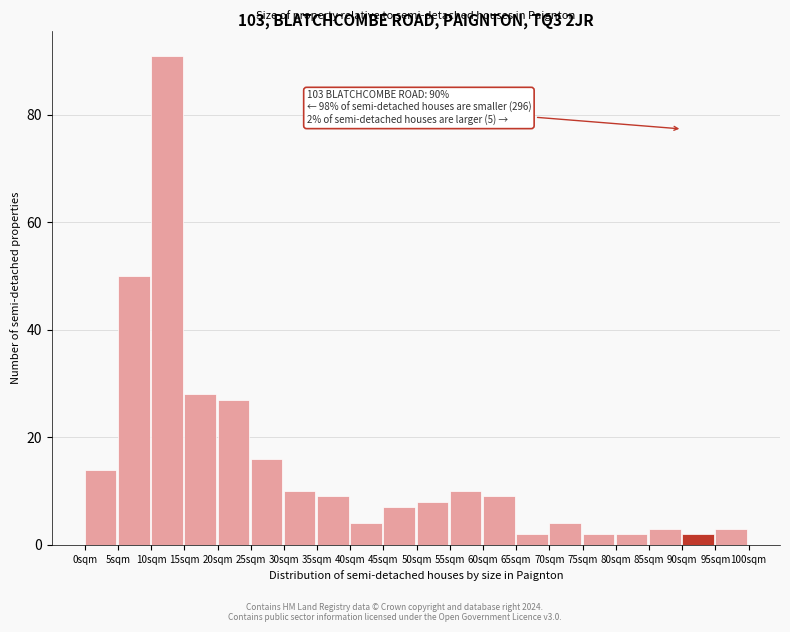

Reading left to right, transcribe all the data shown in this chart.

0sqm=14	5sqm=50	10sqm=91	15sqm=28	20sqm=27	25sqm=16	30sqm=10	35sqm=9	40sqm=4	45sqm=7	50sqm=8	55sqm=10	60sqm=9	65sqm=2	70sqm=4	75sqm=2	80sqm=2	85sqm=3	90sqm=2	95sqm=3